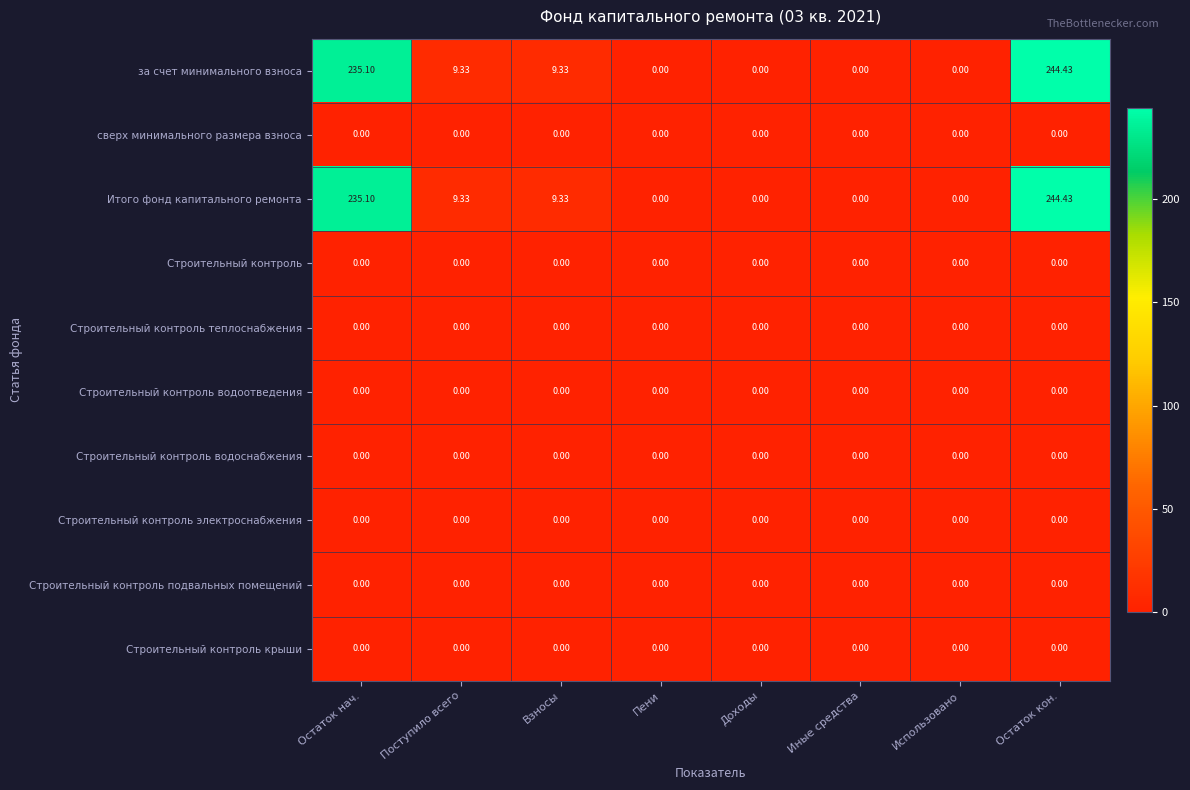

At which label does за счет минимального взноса first exceed 9?

Остаток нач.